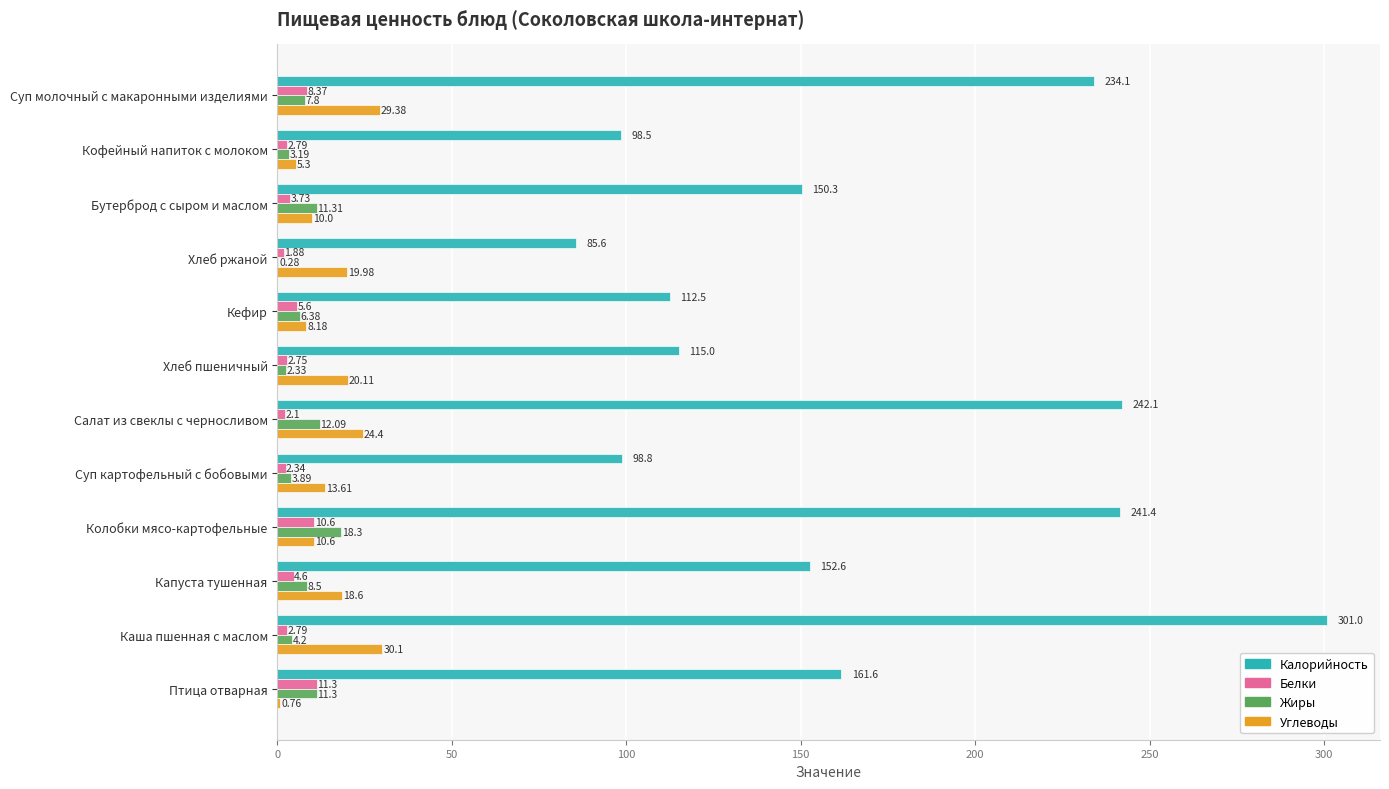

Which label corresponds to the largest value in the chart?

Каша пшенная с маслом